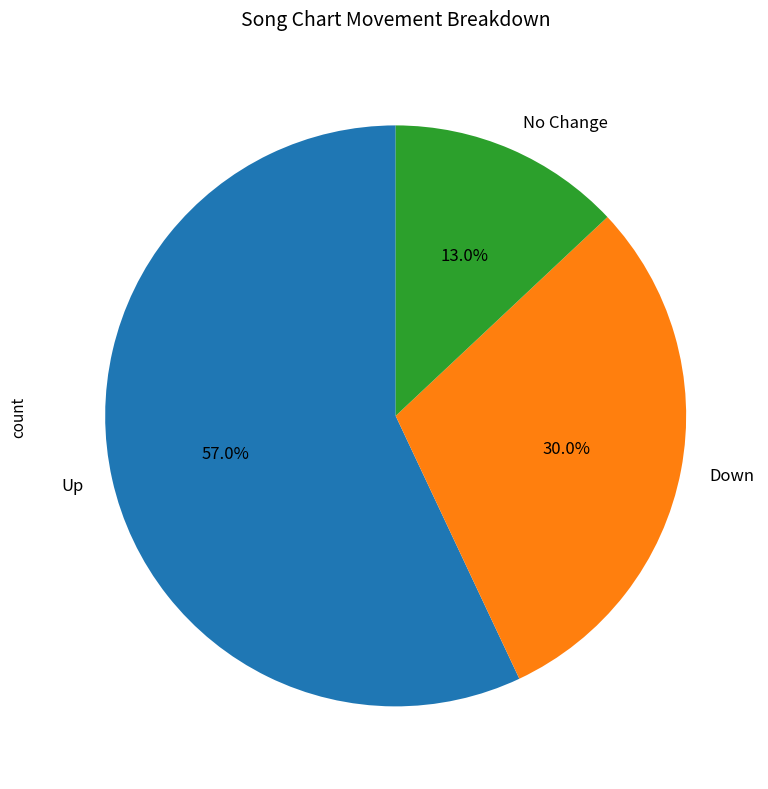

Between No Change and Down, which is larger?

Down